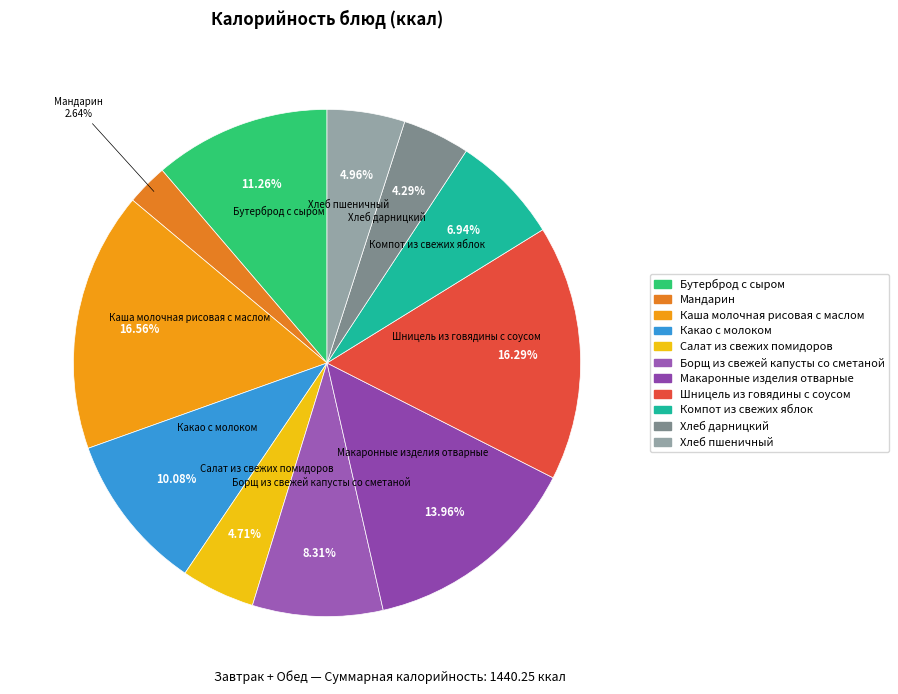

To the nearest percent, what portion does Каша молочная рисовая с маслом represent?

17%